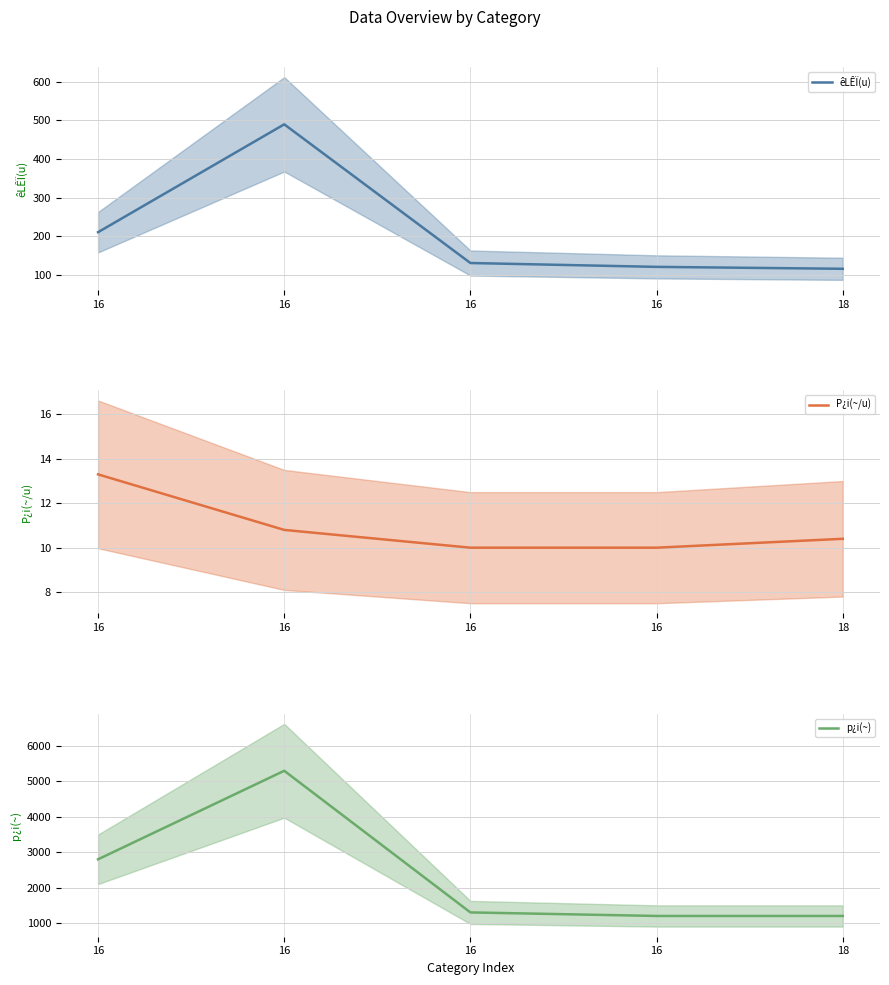

At how many categories does at least one series exceed 4100?

1